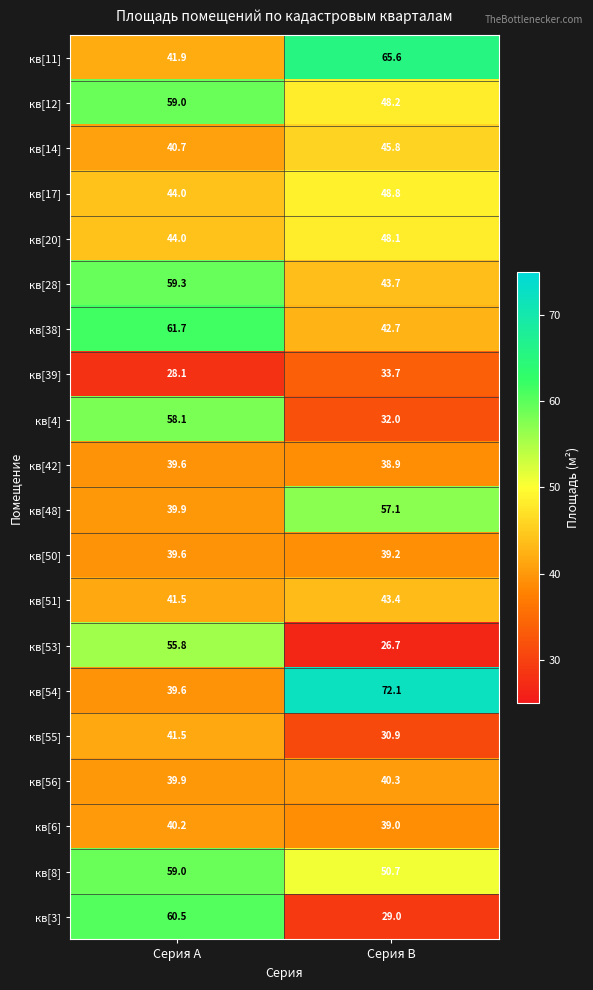

Is it true that кв[12] equals 99.3 at Серия A?

False